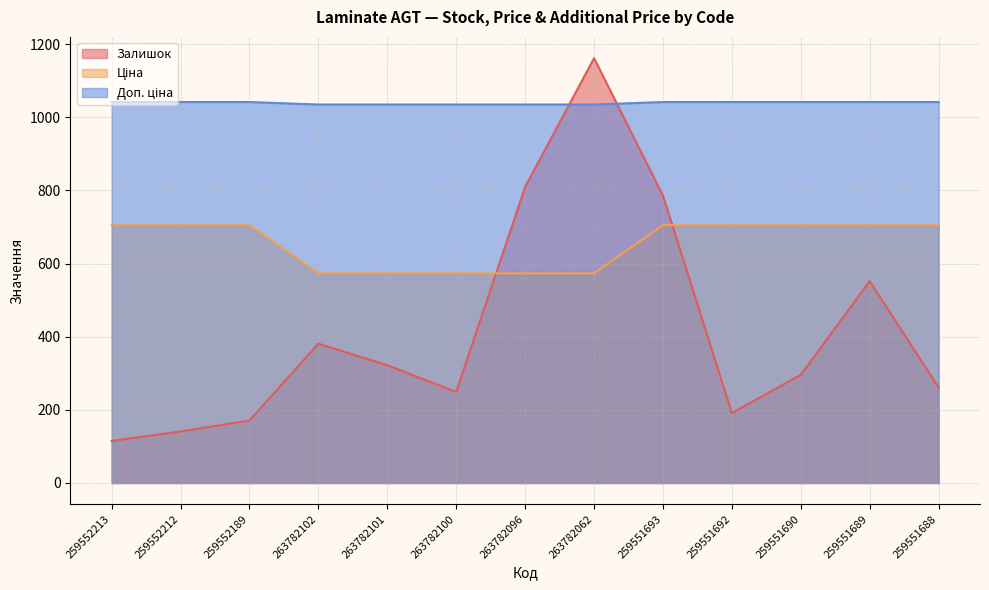

What is the difference between the highest and lowest values at 259552213?

927.0